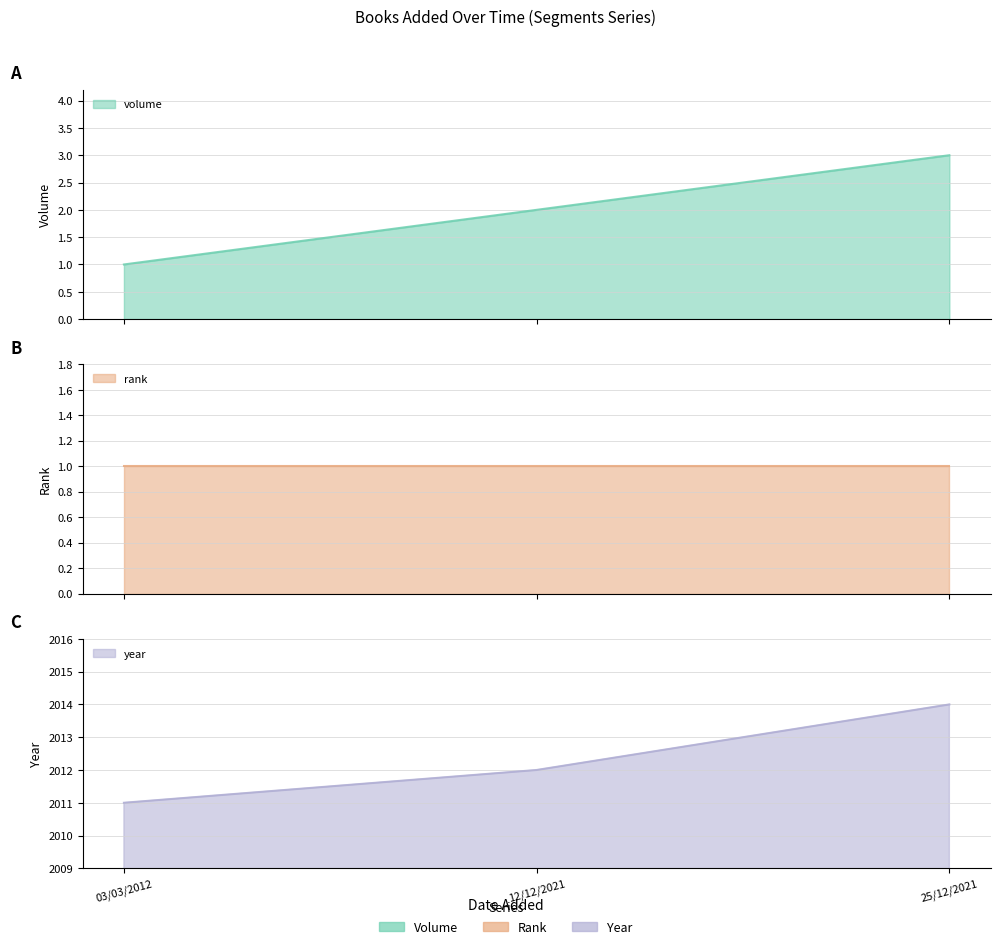

What is the label of the 3rd point from the left?

25/12/2021